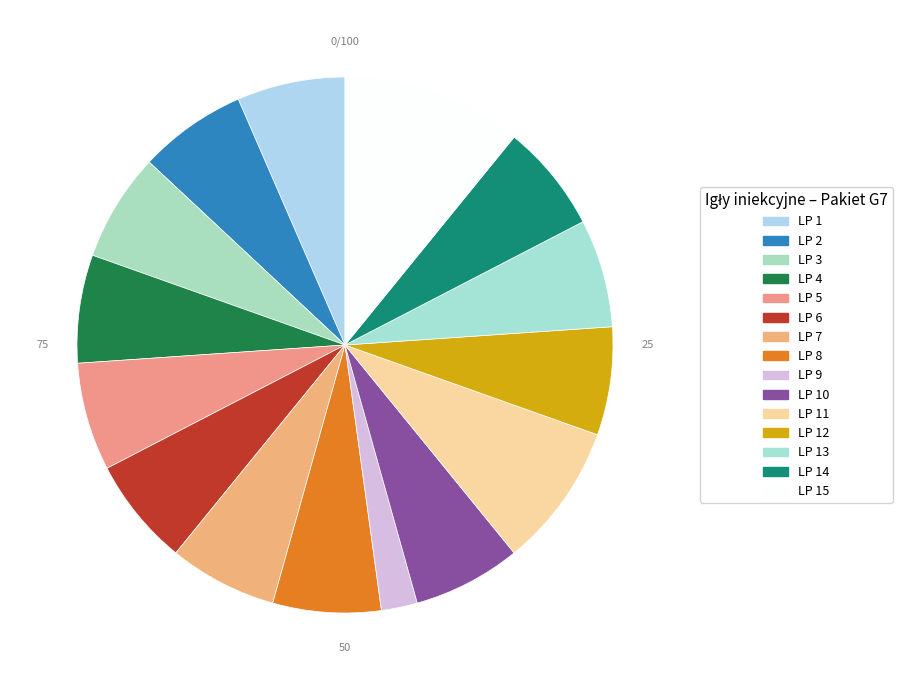

Is it true that LP 8 is 12% of the pie?

False